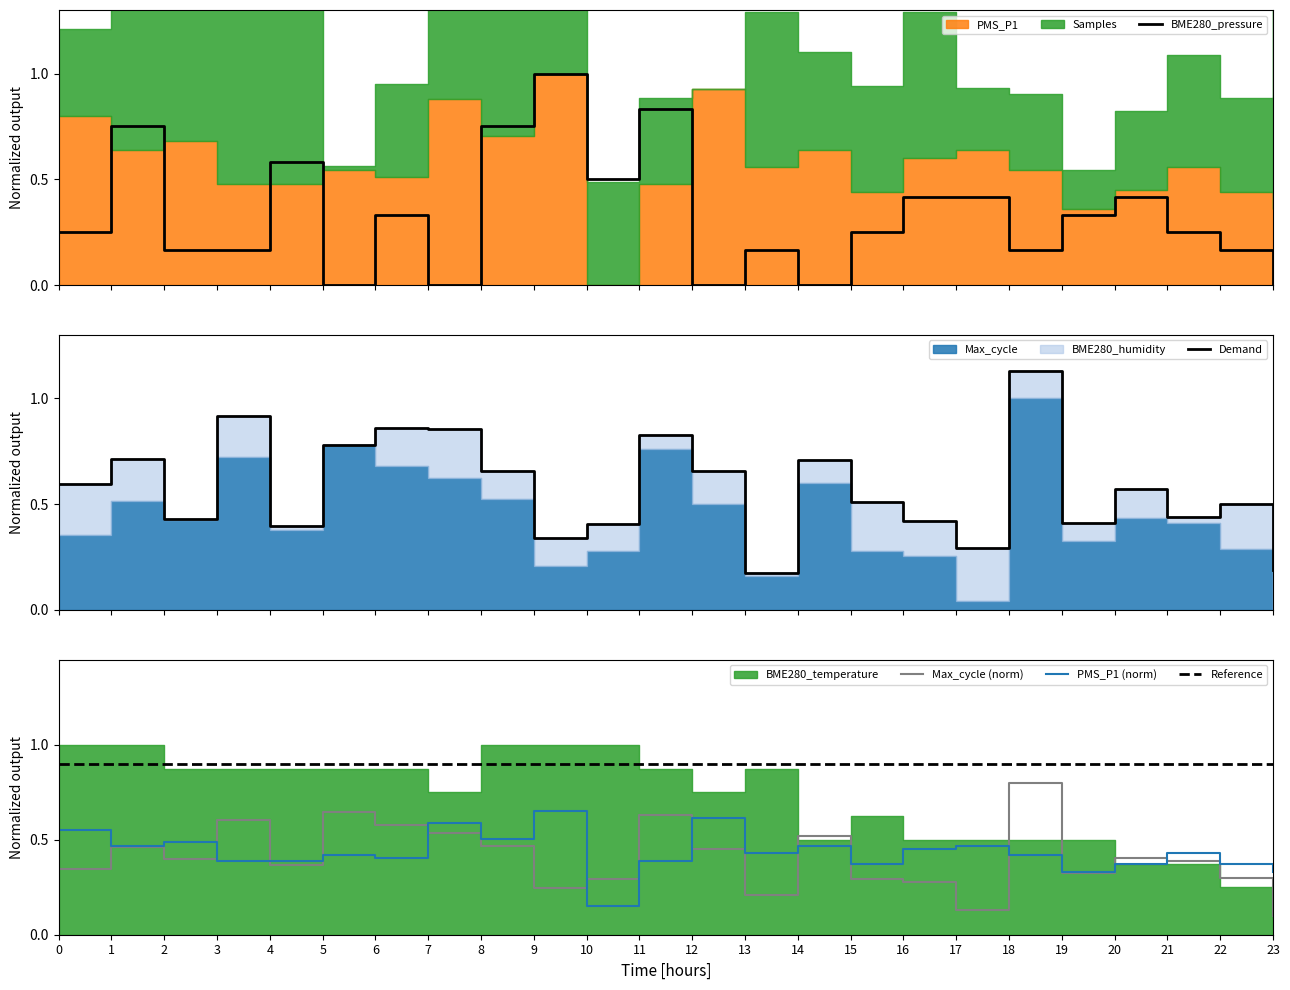

The value of BME280_pressure at 22 is 0.3. True or false?

False